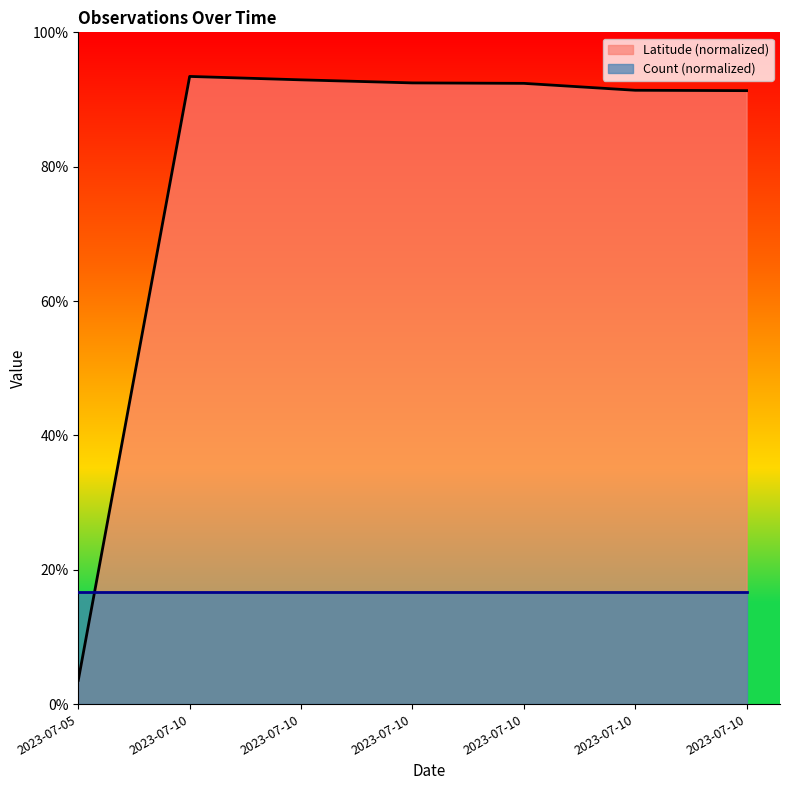

Rank the categories by value from highest to lowest.

2023-07-10, 2023-07-10, 2023-07-10, 2023-07-10, 2023-07-10, 2023-07-10, 2023-07-05